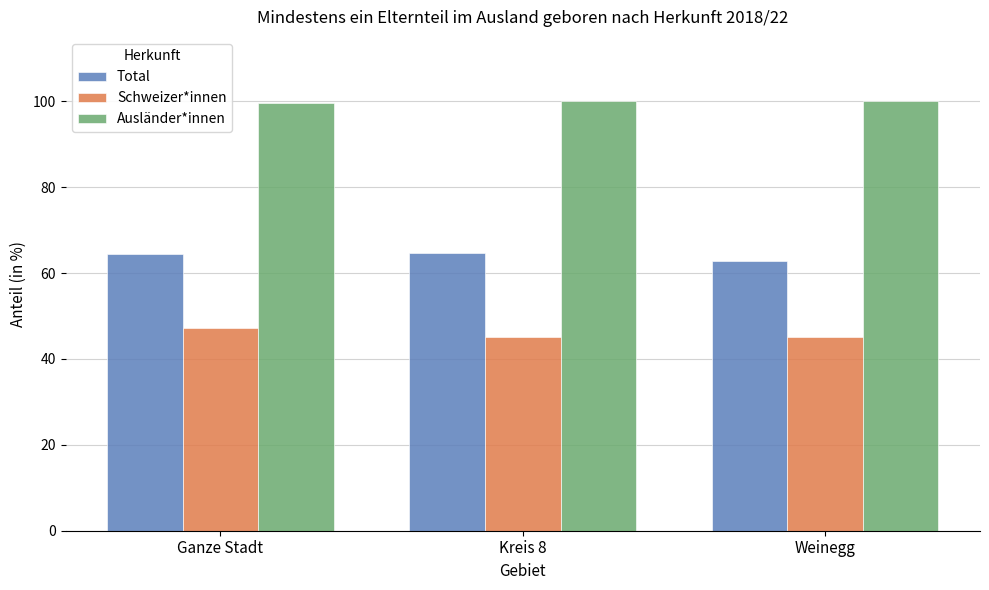

How many data points in Ausländer*innen are less than 100?

1